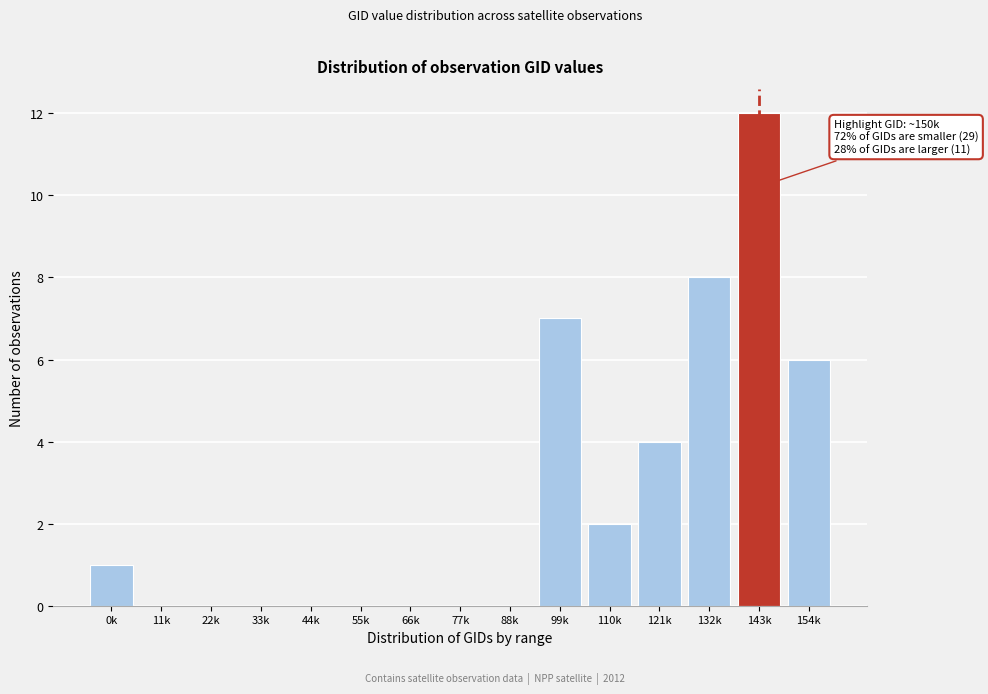

Reading left to right, list all the values displayed in this chart.

0k=1	11k=0	22k=0	33k=0	44k=0	55k=0	66k=0	77k=0	88k=0	99k=7	110k=2	121k=4	132k=8	143k=12	154k=6